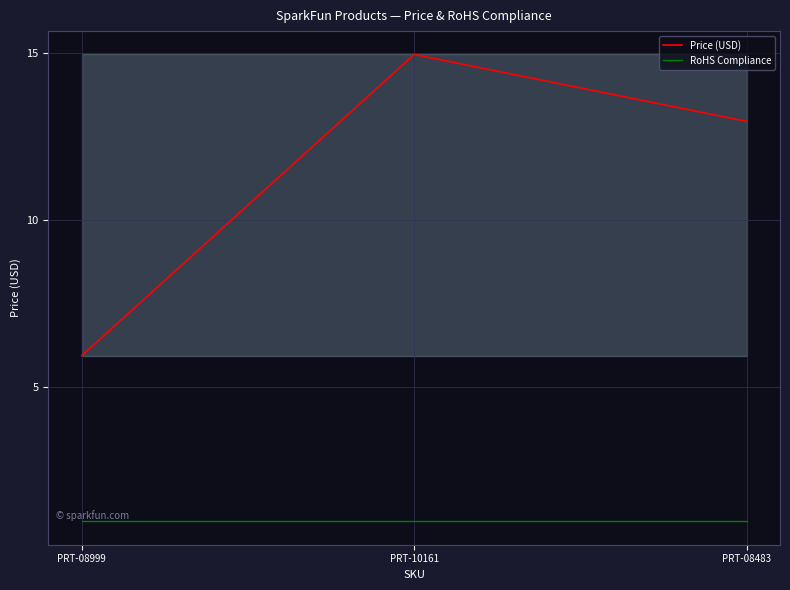

The RoHS Compliance series shows 1.0 at PRT-08999. True or false?

True